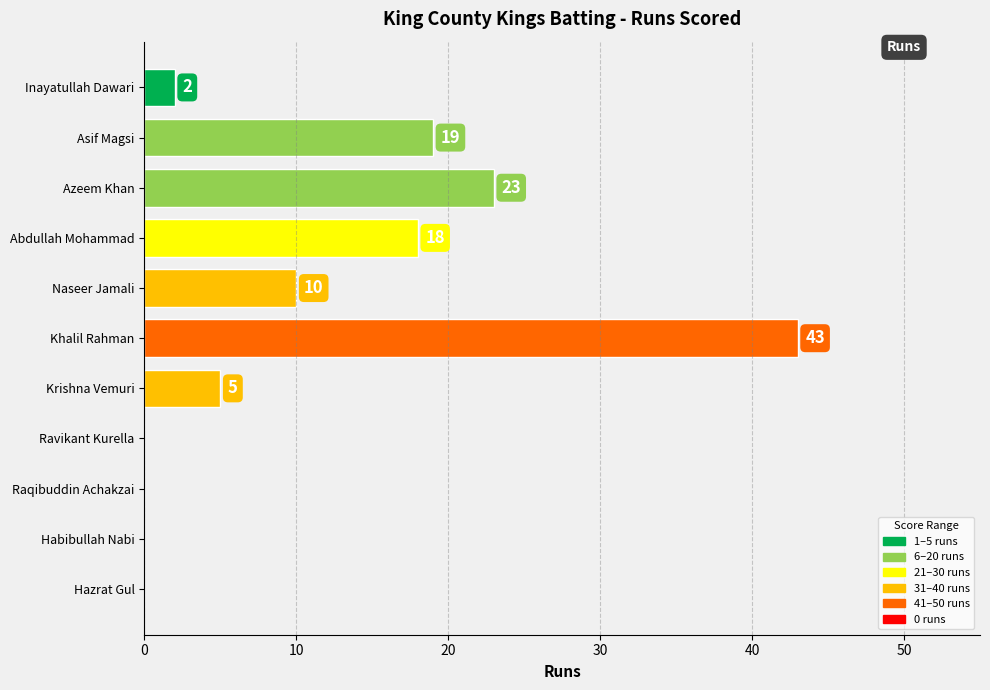

At which label is the value closest to 21?

Asif Magsi